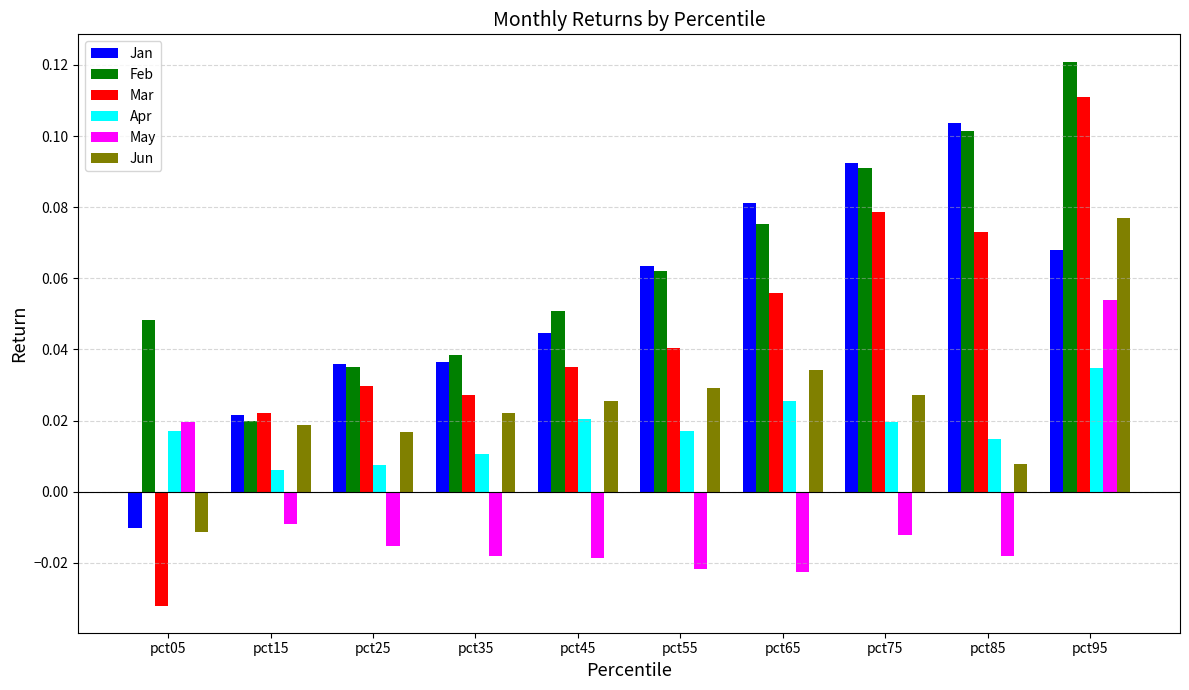

What are all the series names shown in the legend?

Jan, Feb, Mar, Apr, May, Jun